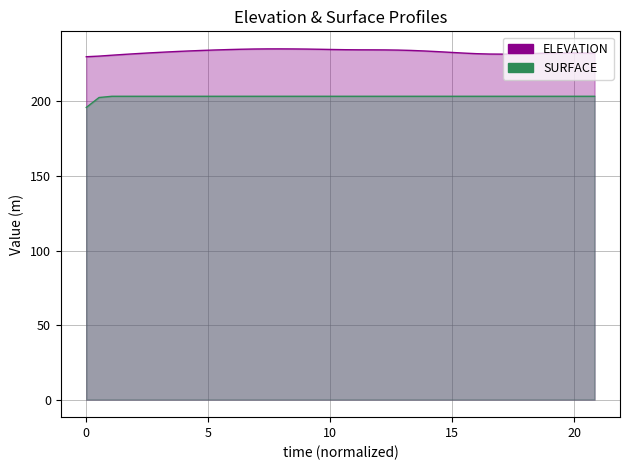

What is the maximum value shown in the chart?

235.3